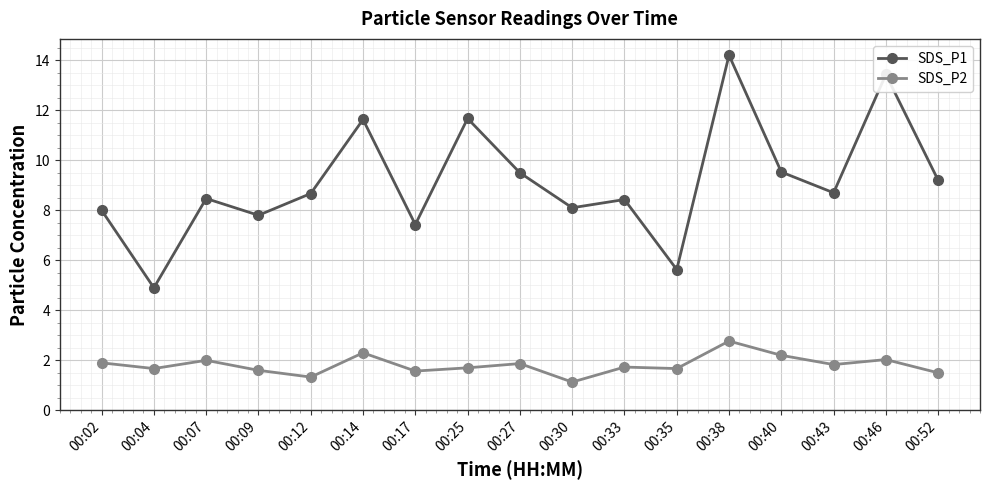

At which category does SDS_P2 reach its first local peak?

00:07